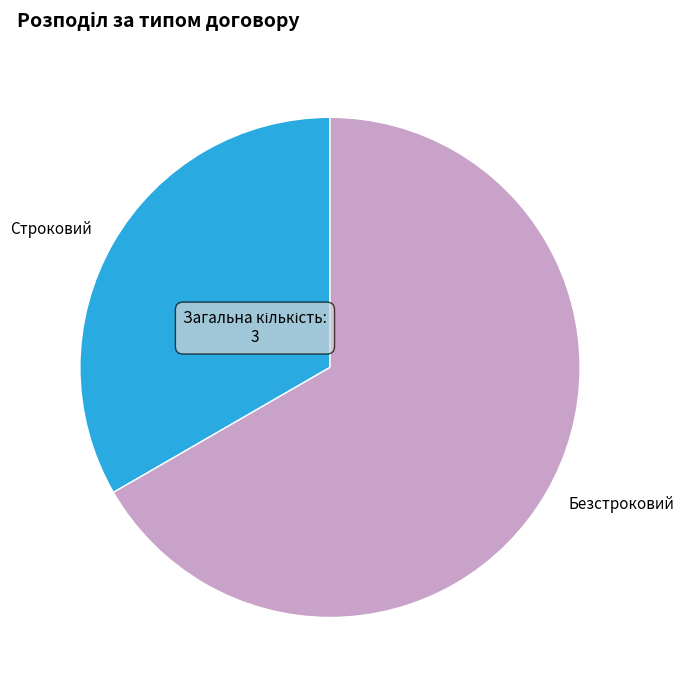

How many segments does this pie chart have?

2